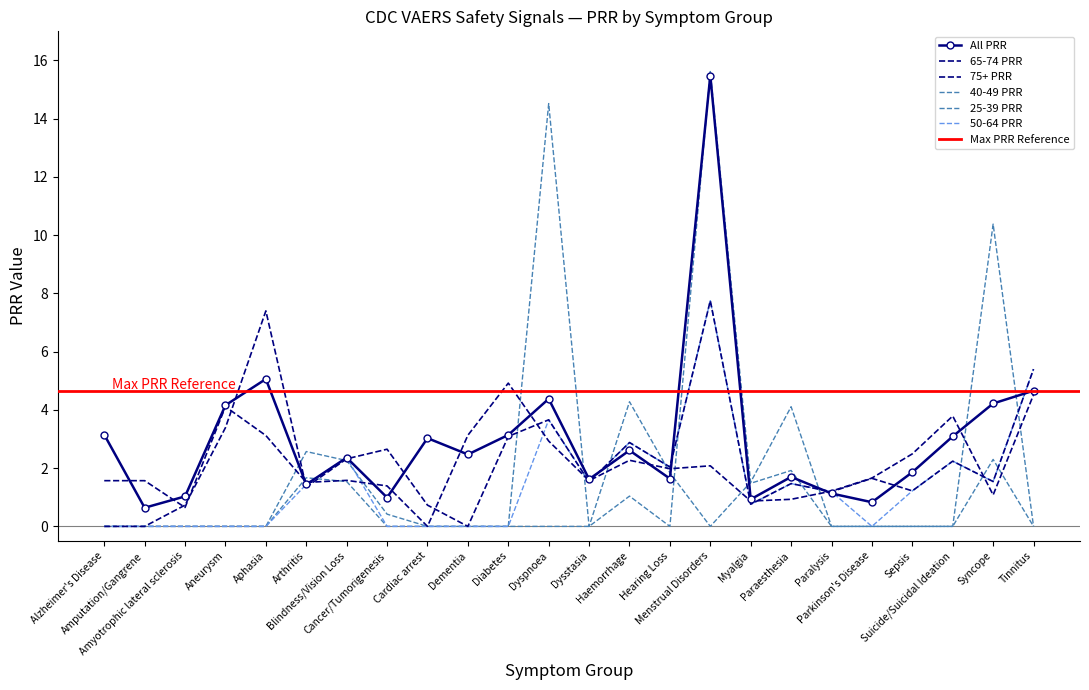

Which category has the lowest value in the All PRR series?

Amputation/Gangrene